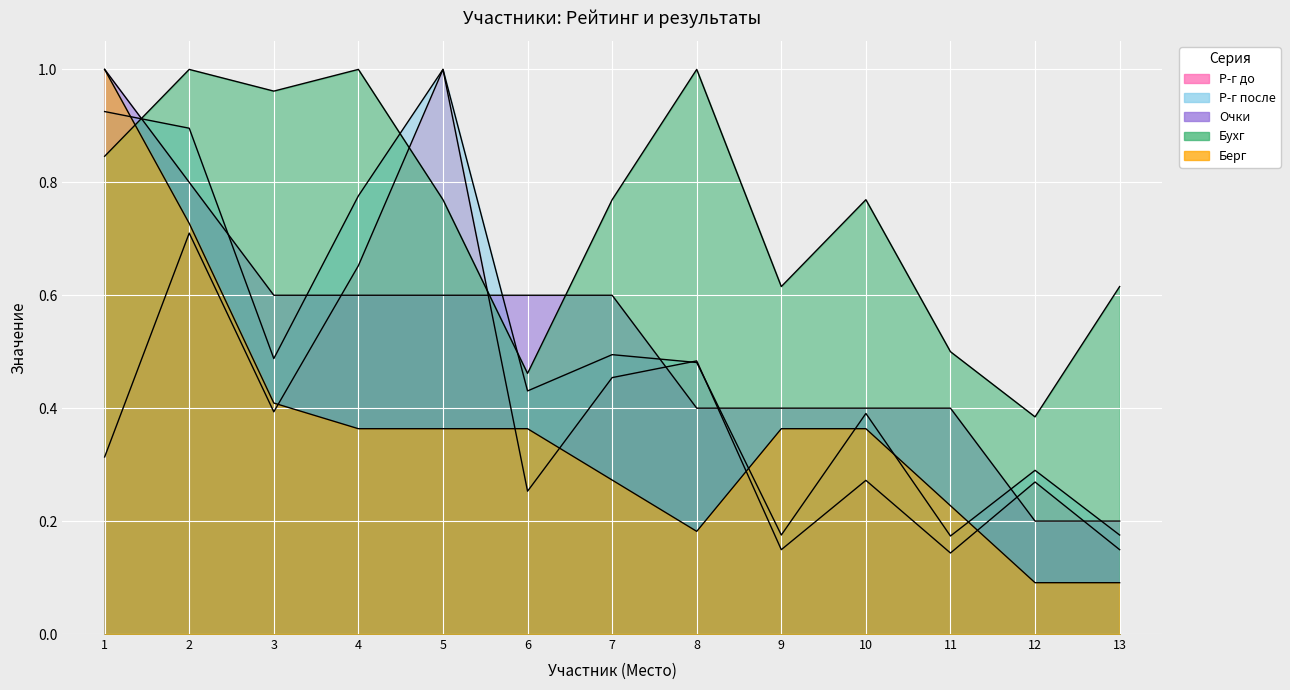

What is the total value across all series at 10?

2.2